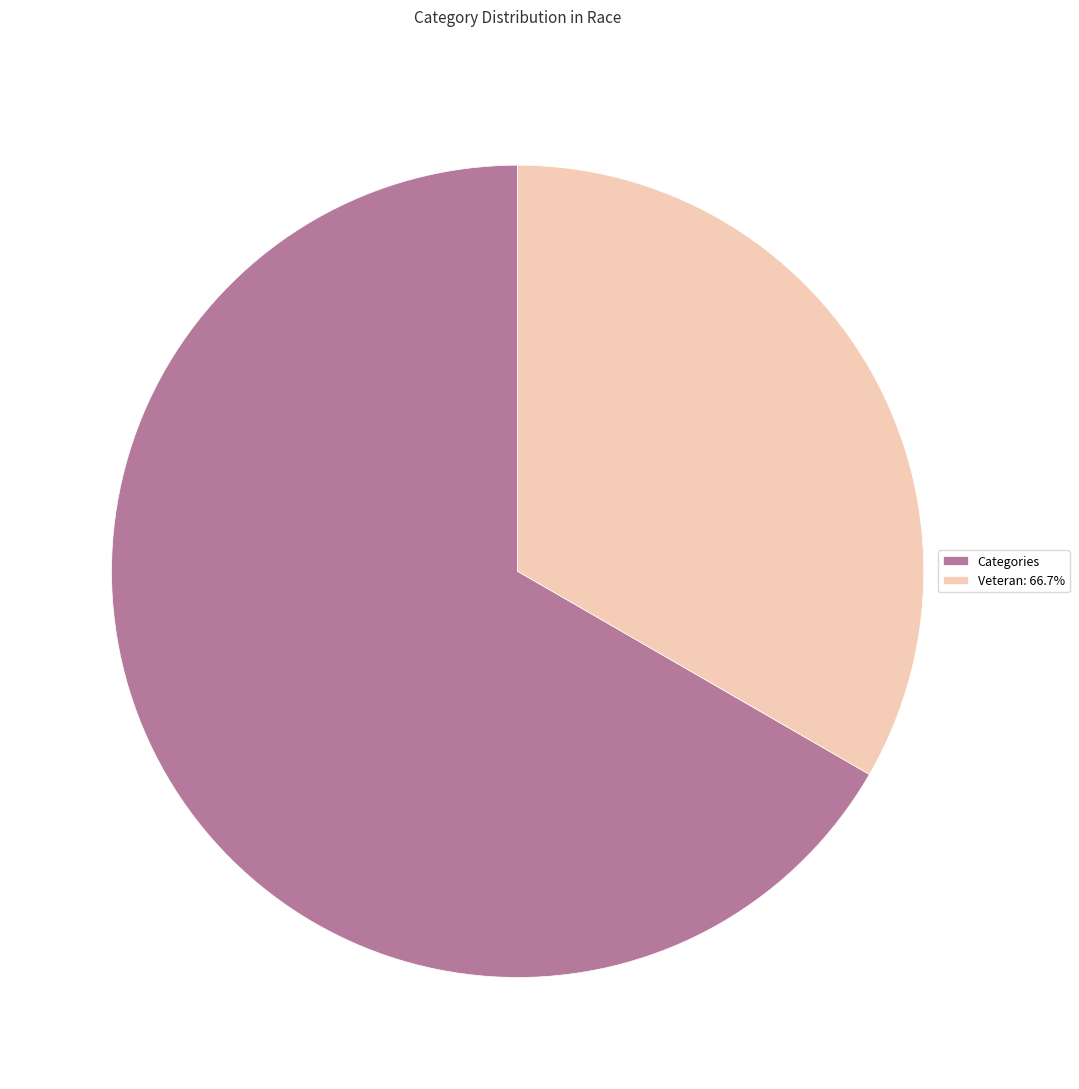

Is the sum of Veteran: 66.7% and Categories greater than half?

Yes